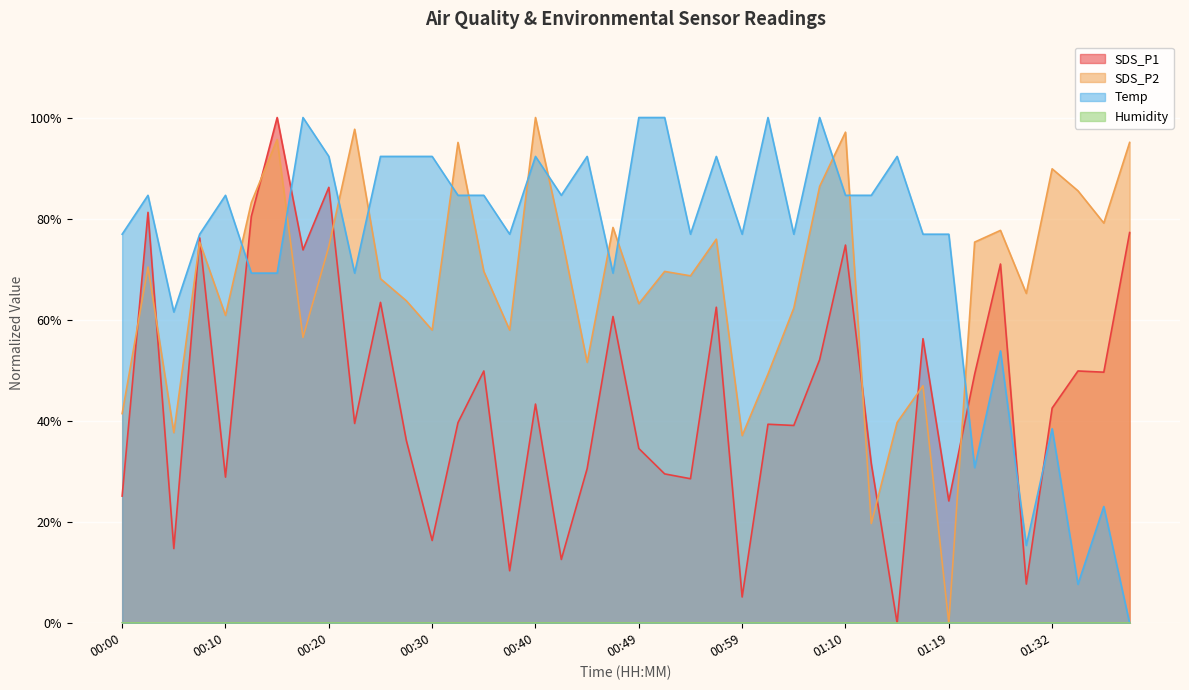

Where is Temp nearest to the value 50?

01:27